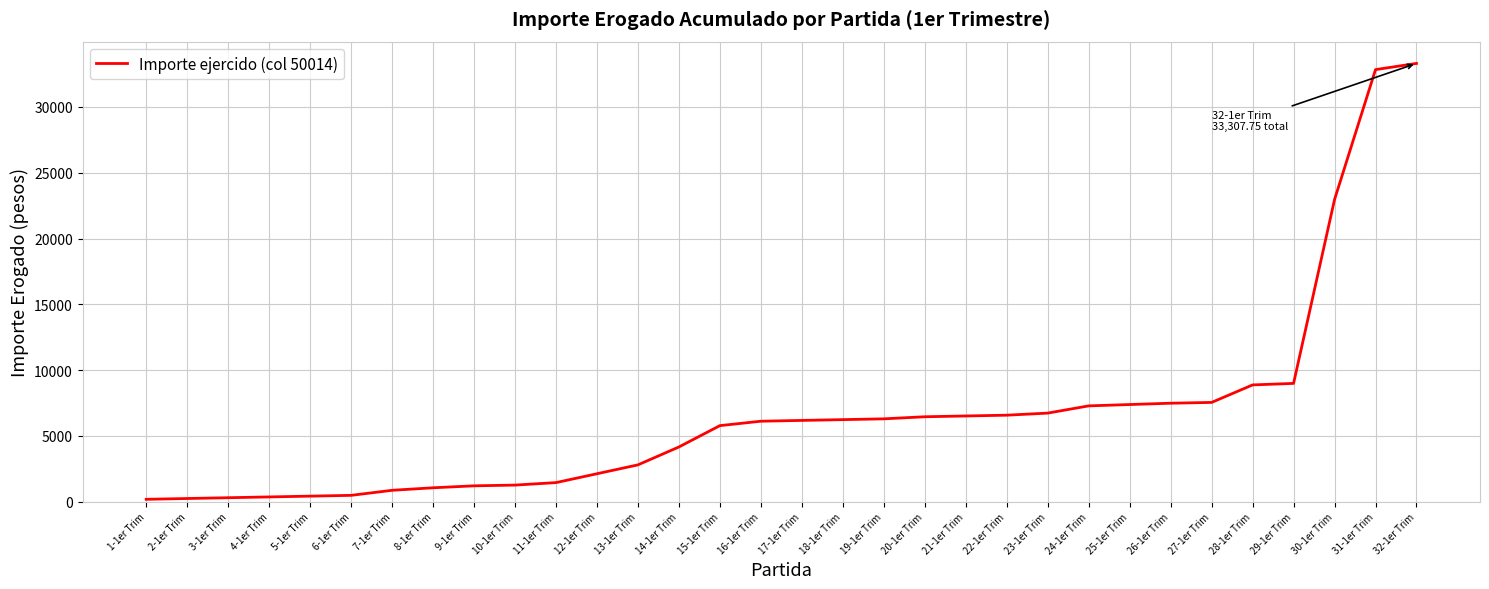

What position from the right is 17-1er Trim?

16